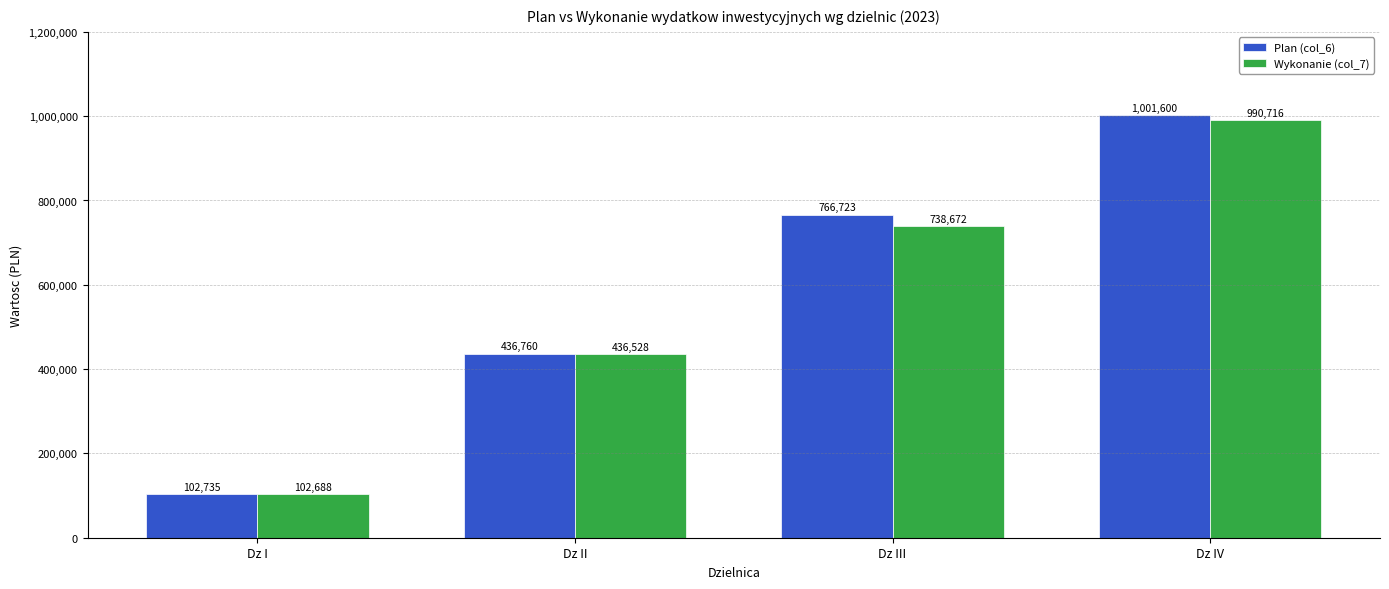

List the series in order of their overall mean, highest first.

Plan (col_6), Wykonanie (col_7)